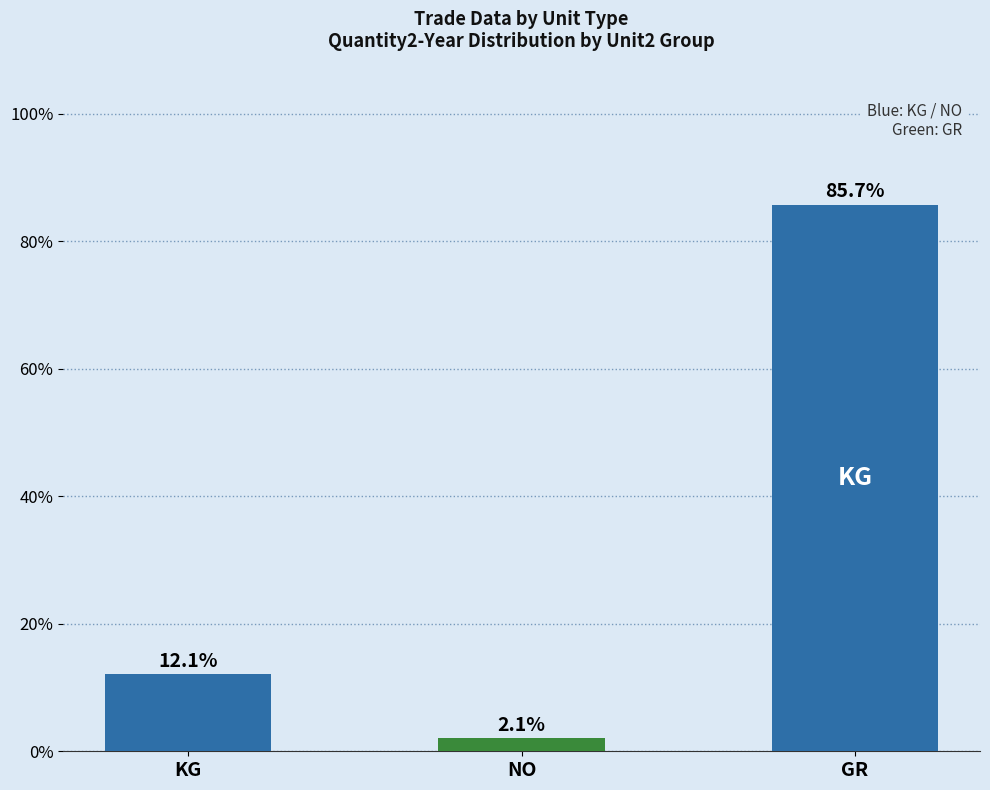

What is the difference between the maximum and minimum values?

83.6